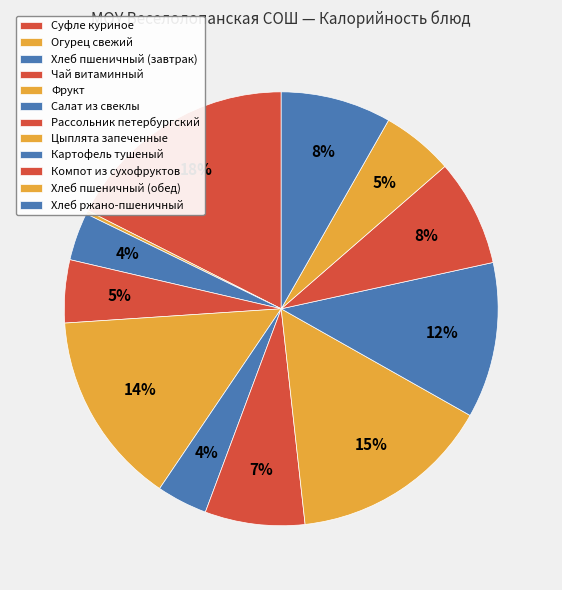

What is the largest slice in the pie chart?

Суфле куриное